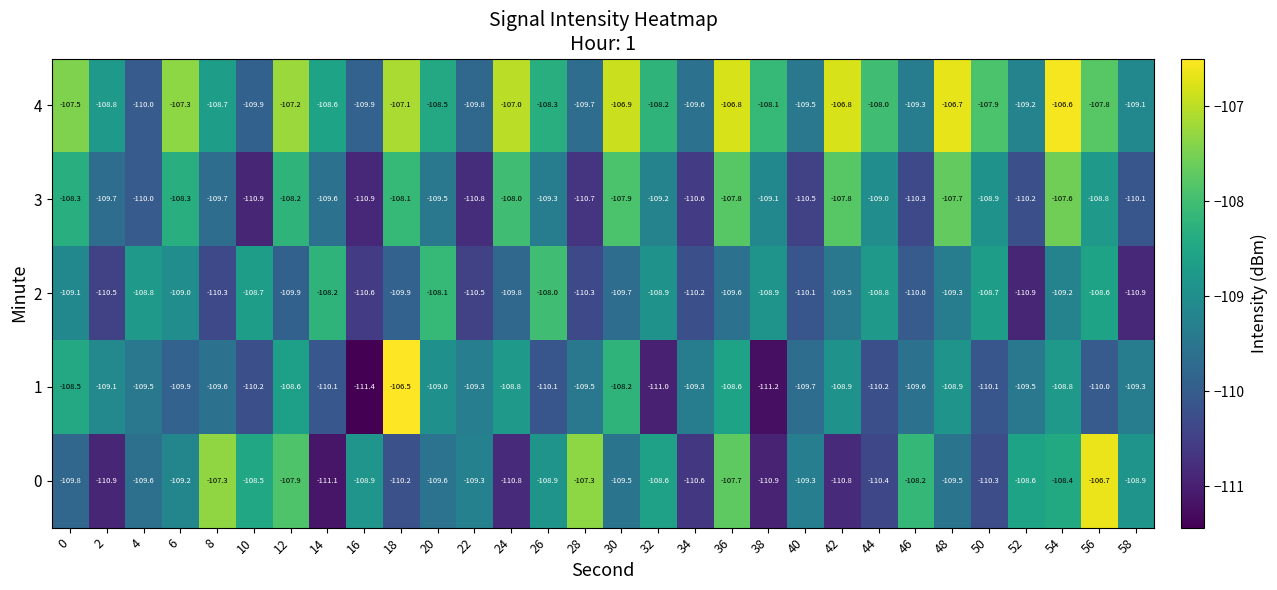

At 0, list the series in order from smallest to largest.

0, 2, 1, 3, 4